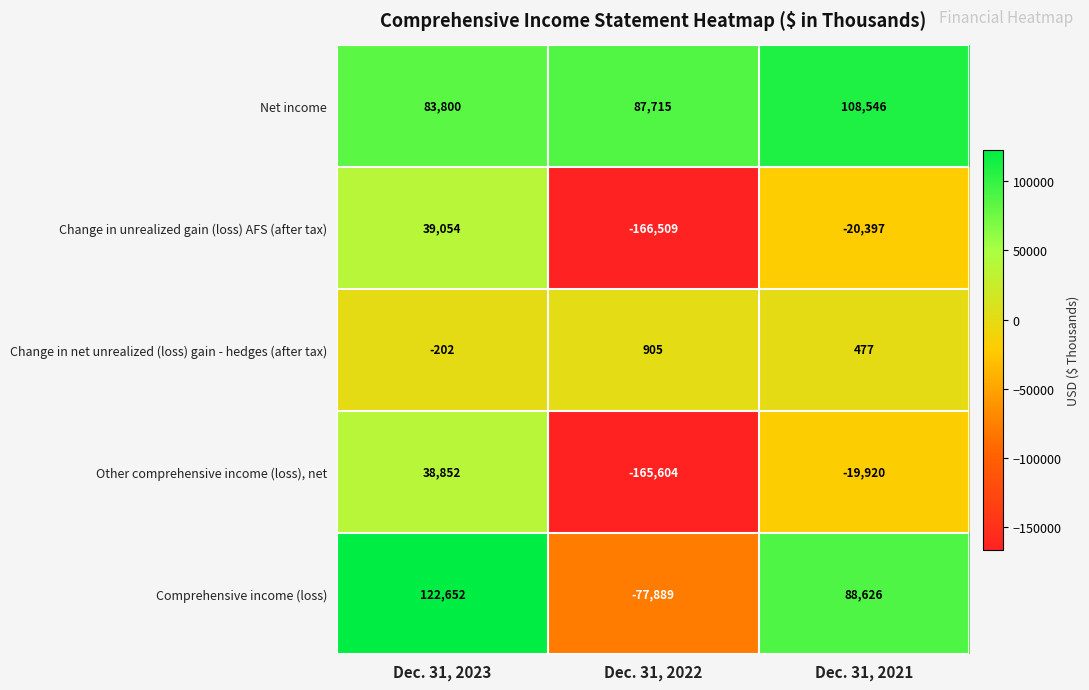

Between Dec. 31, 2023 and Dec. 31, 2022, which series saw the biggest shift?

Change in unrealized gain (loss) AFS (after tax)